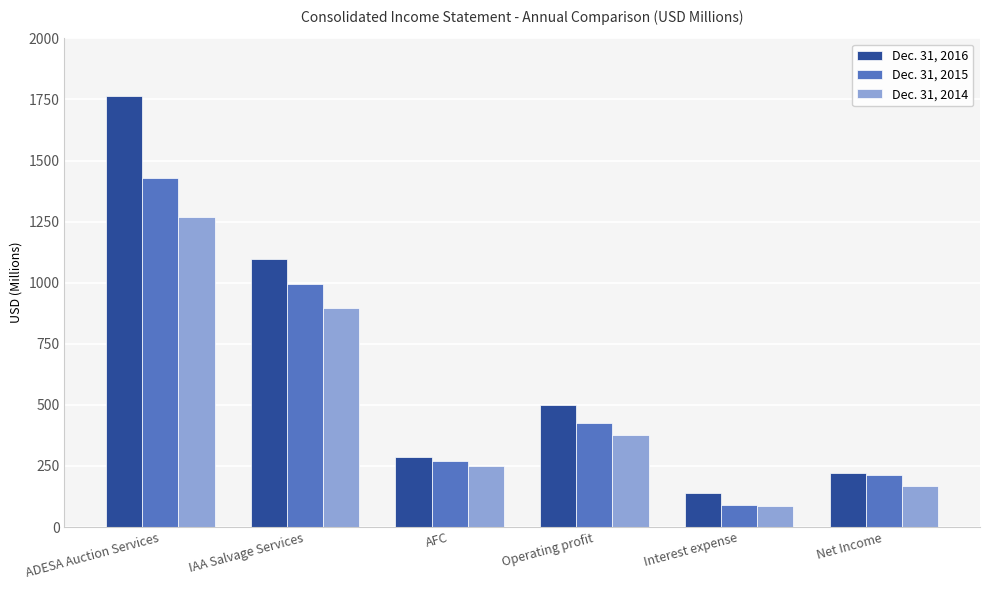

Rank the series by their average value, from lowest to highest.

Dec. 31, 2014, Dec. 31, 2015, Dec. 31, 2016